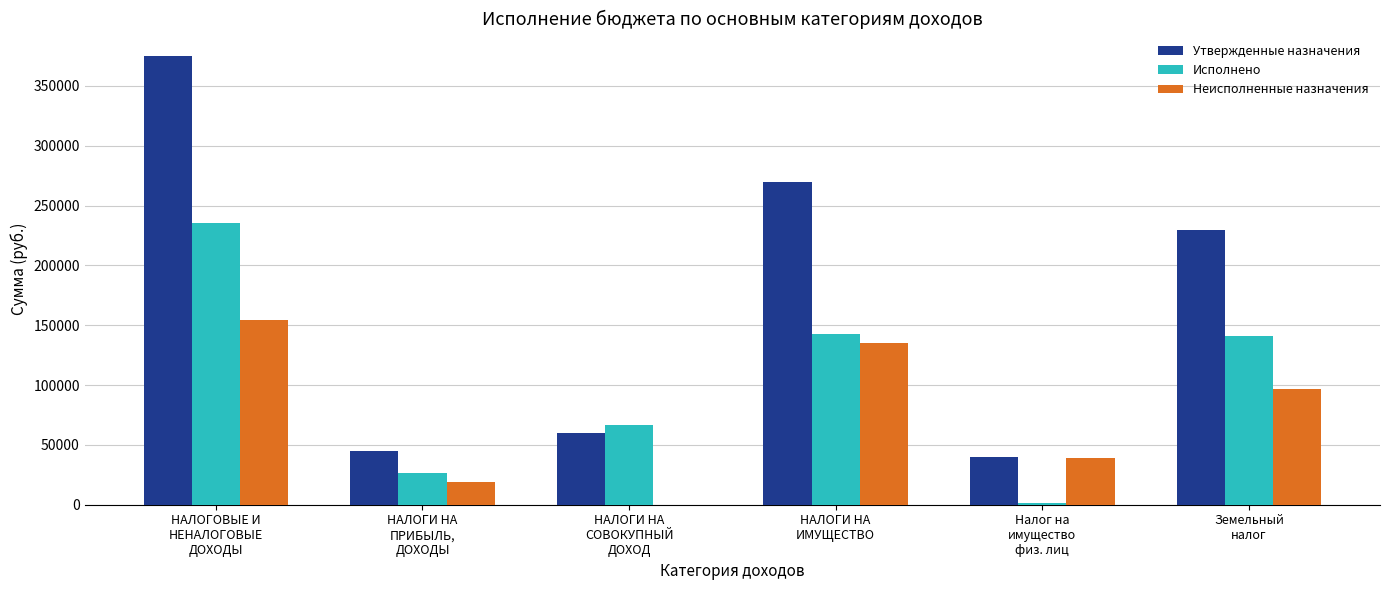

How many groups of bars are there?

6